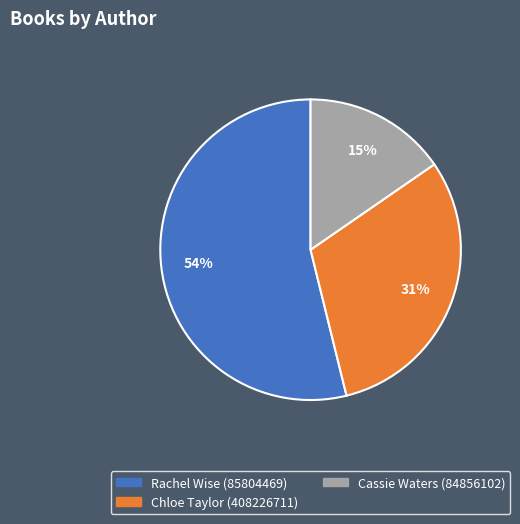

How many slices are in this pie chart?

3